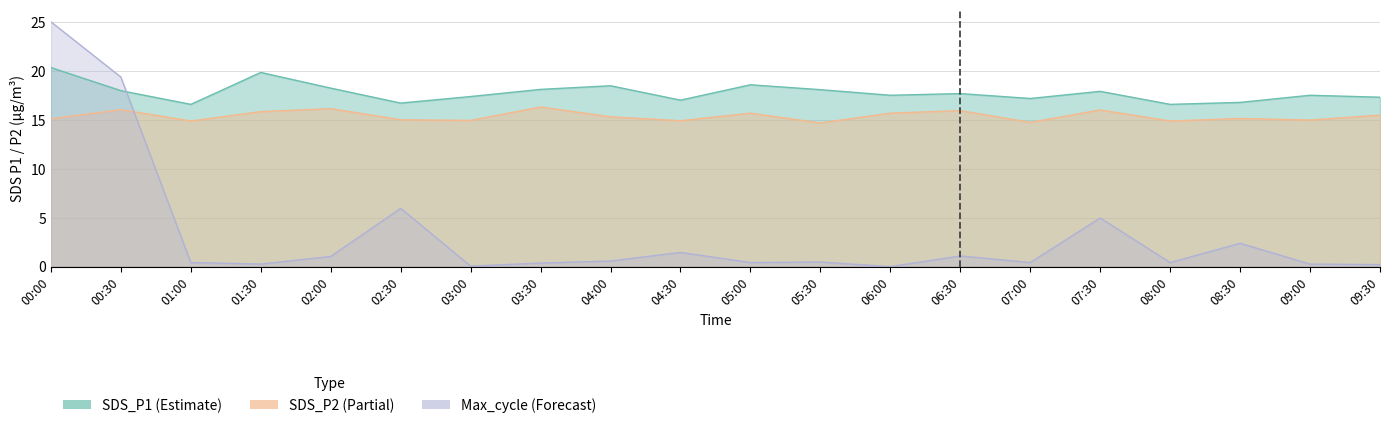

Reading right to left, list all the values displayed in this chart.

SDS_P1: 17.3	17.5	16.8	16.6	17.9	17.2	17.7	17.5	18.1	18.6	17.0	18.5	18.1	17.4	16.7	18.2	19.8	16.6	18.0	20.3
SDS_P2: 15.5	15.0	15.1	14.9	16.0	14.7	15.9	15.7	14.7	15.7	14.9	15.3	16.3	14.9	15.0	16.1	15.8	14.9	16.0	15.1
Max_cycle: 0.2	0.3	2.4	0.4	5.0	0.4	1.1	0.0	0.5	0.4	1.4	0.6	0.4	0.1	6.0	1.0	0.3	0.4	19.4	25.0